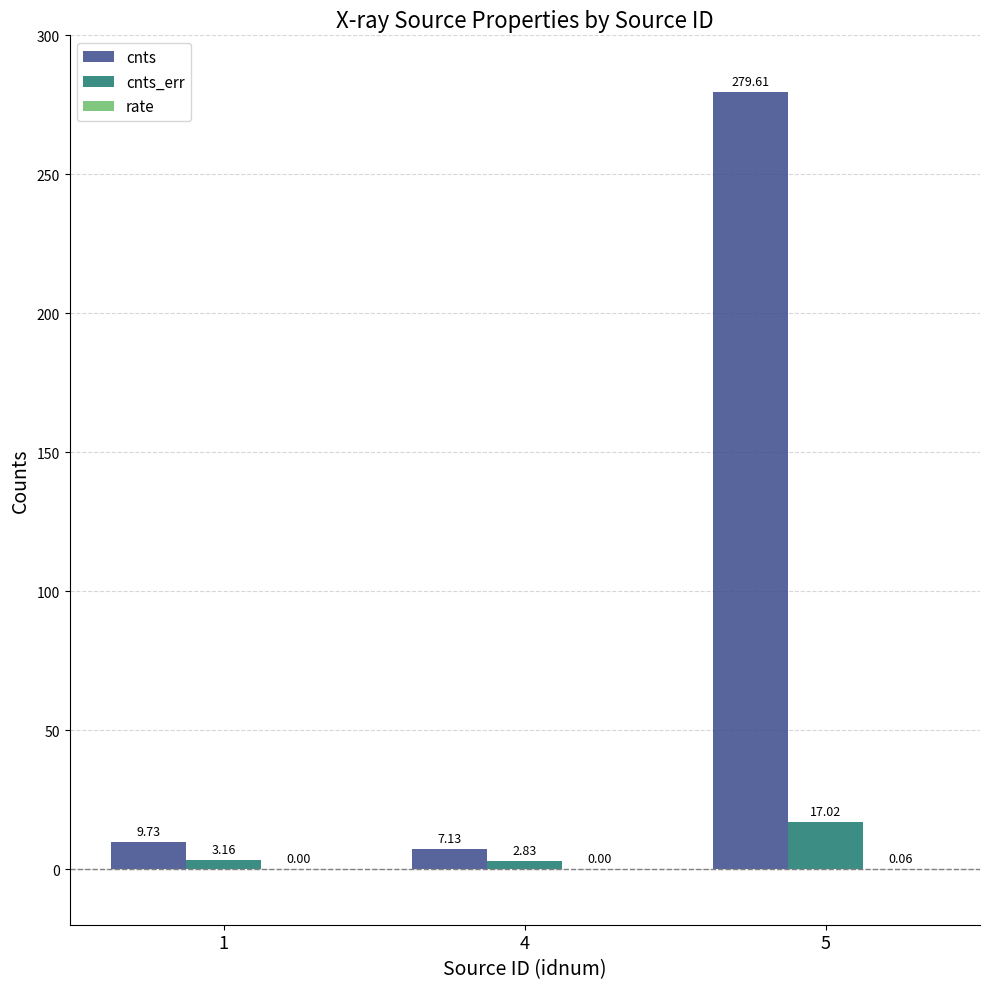

What is the sum of the cnts values at 4 and 5?

286.7